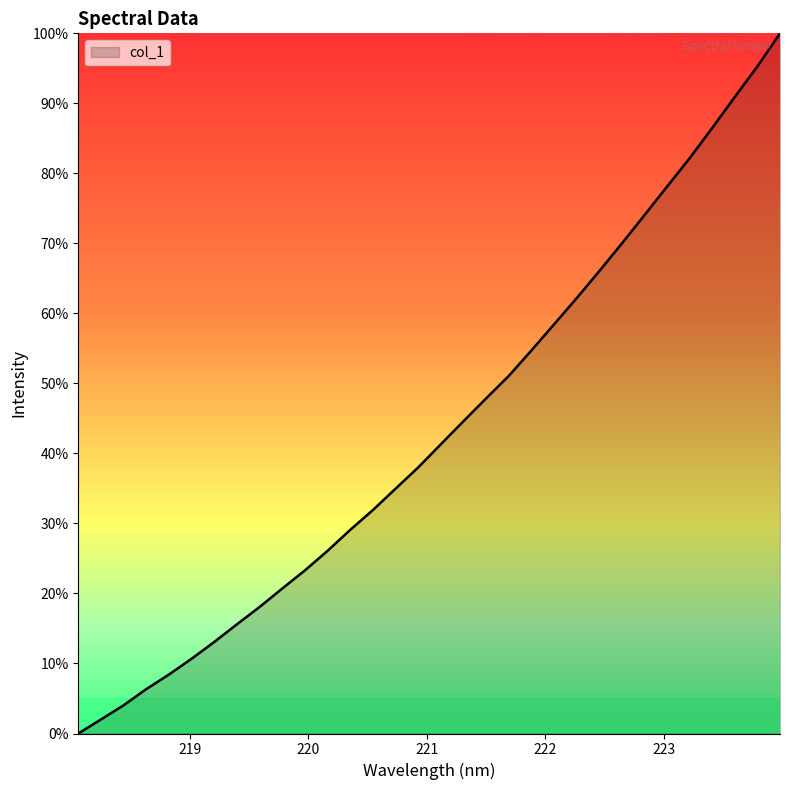

At which category does the chart reach its peak across all series?

223.9802